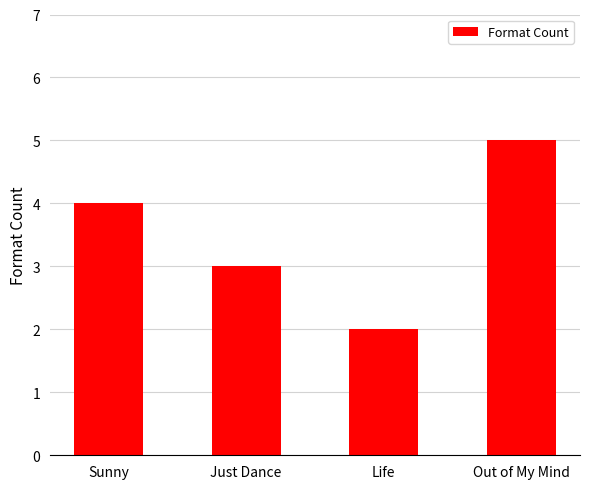

List the labels in order of value, smallest first.

Life, Just Dance, Sunny, Out of My Mind